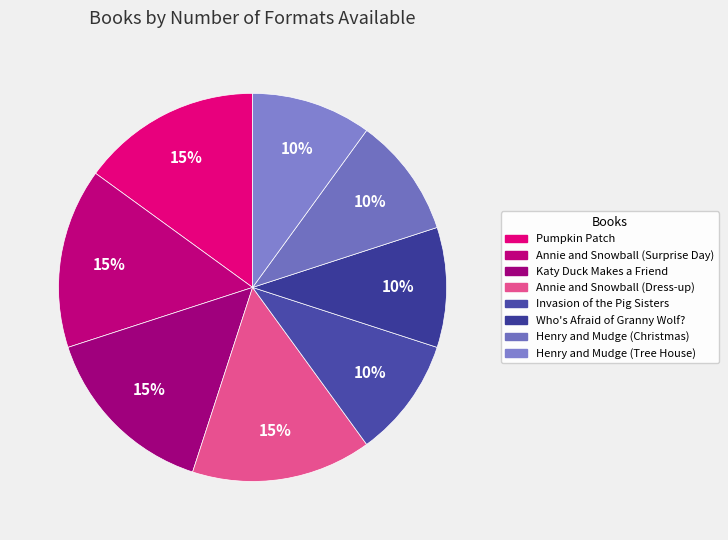

How many segments does this pie chart have?

8